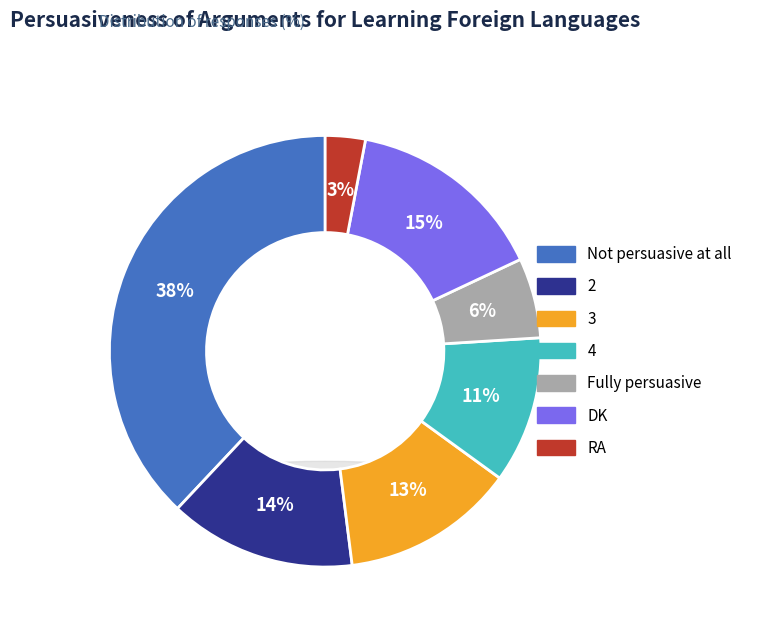

How many segments does this pie chart have?

7